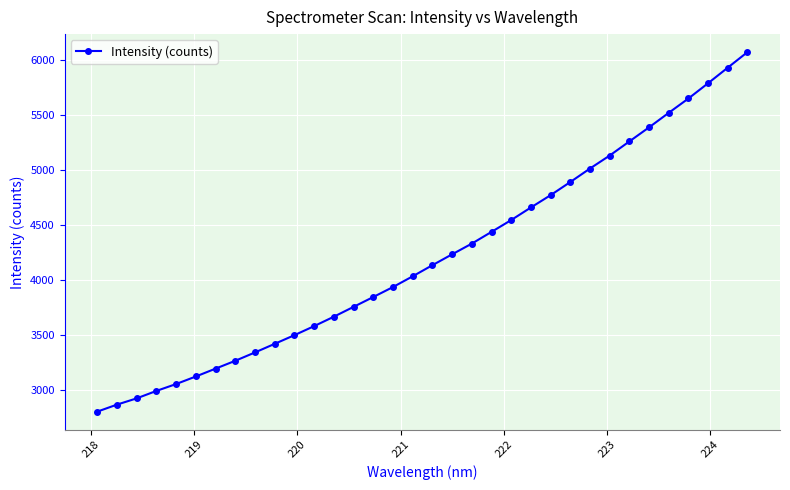

How many categories are shown in the chart?

34